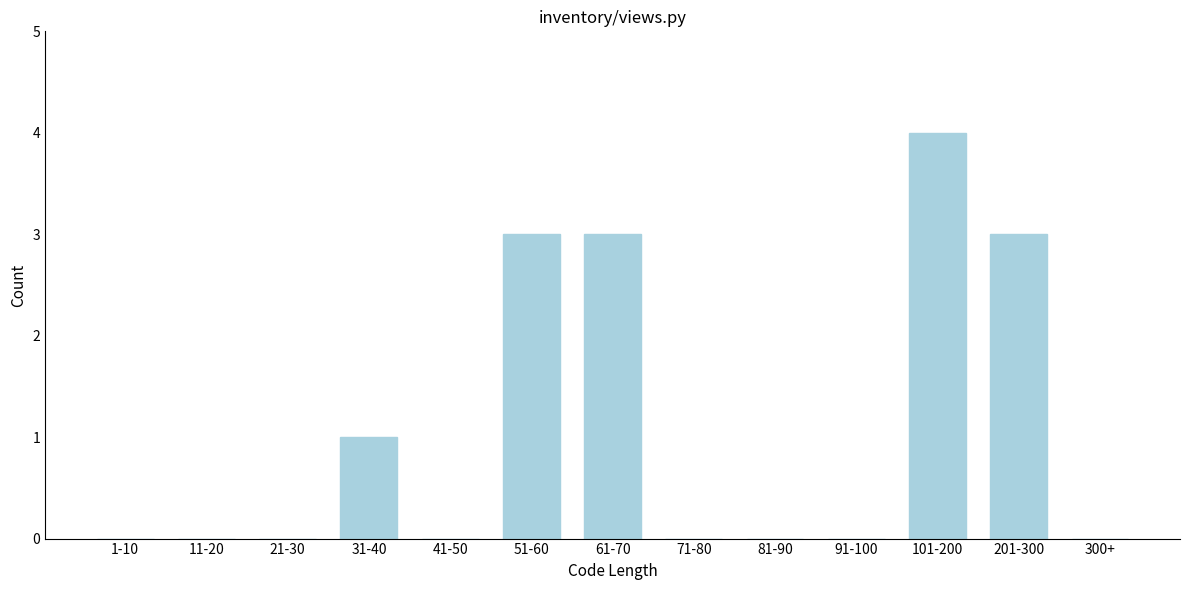

Reading right to left, transcribe all the data shown in this chart.

300+=0	201-300=3	101-200=4	91-100=0	81-90=0	71-80=0	61-70=3	51-60=3	41-50=0	31-40=1	21-30=0	11-20=0	1-10=0